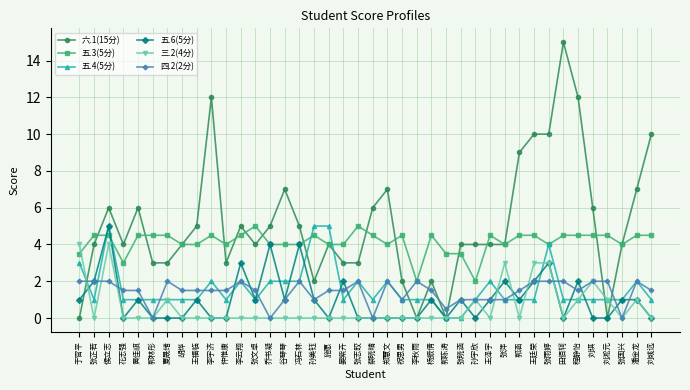

What is the difference between the second highest and second lowest values in the 五.3(5分) series?

3.0